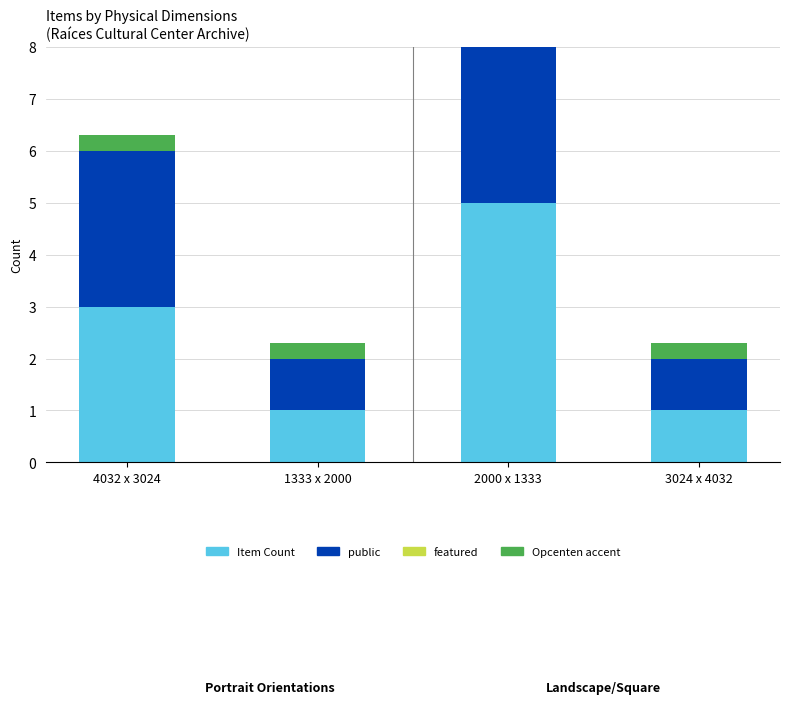

Read the Item Count value at 2000 x 1333.

5.0